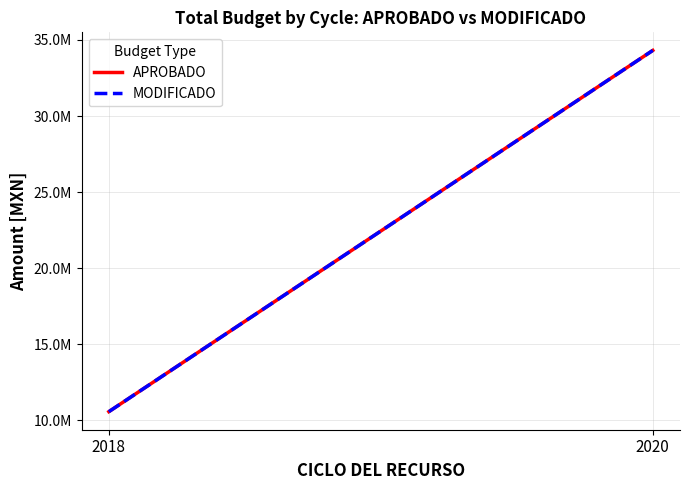

List the series in order of their overall mean, highest first.

APROBADO, MODIFICADO